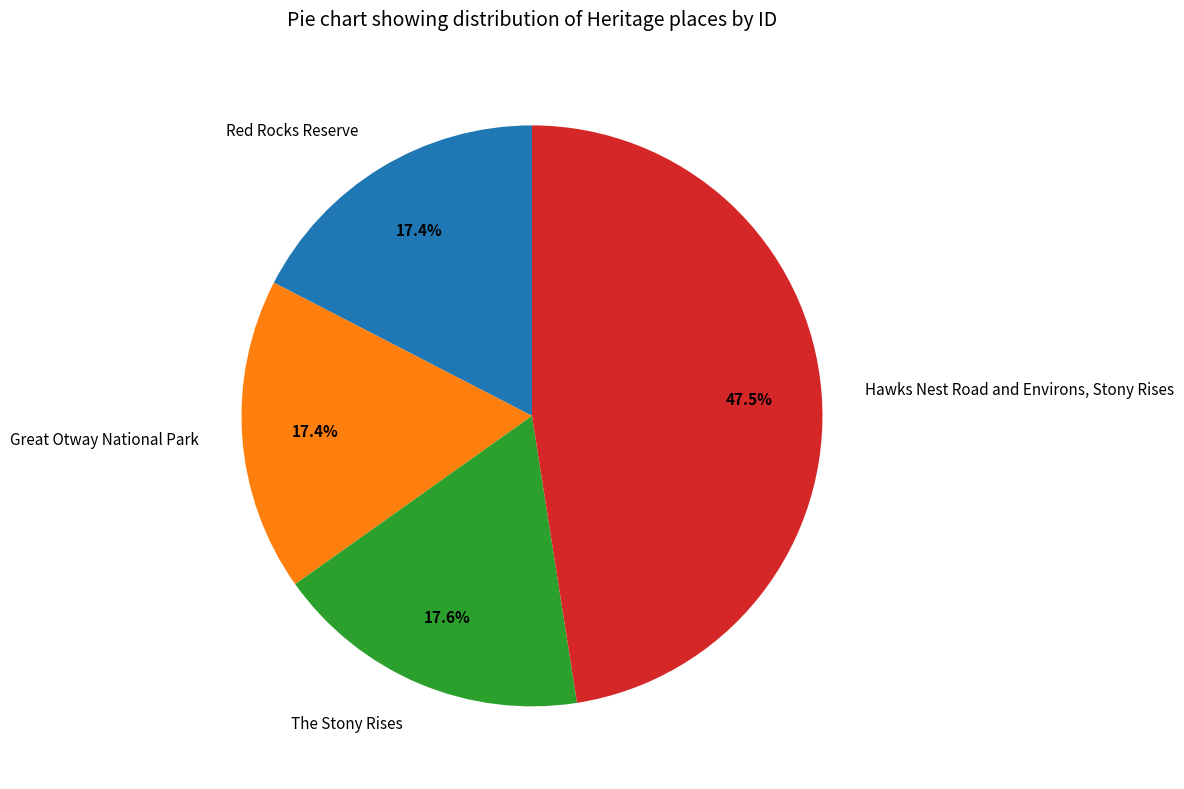

Does Red Rocks Reserve account for over 50% of the chart?

No